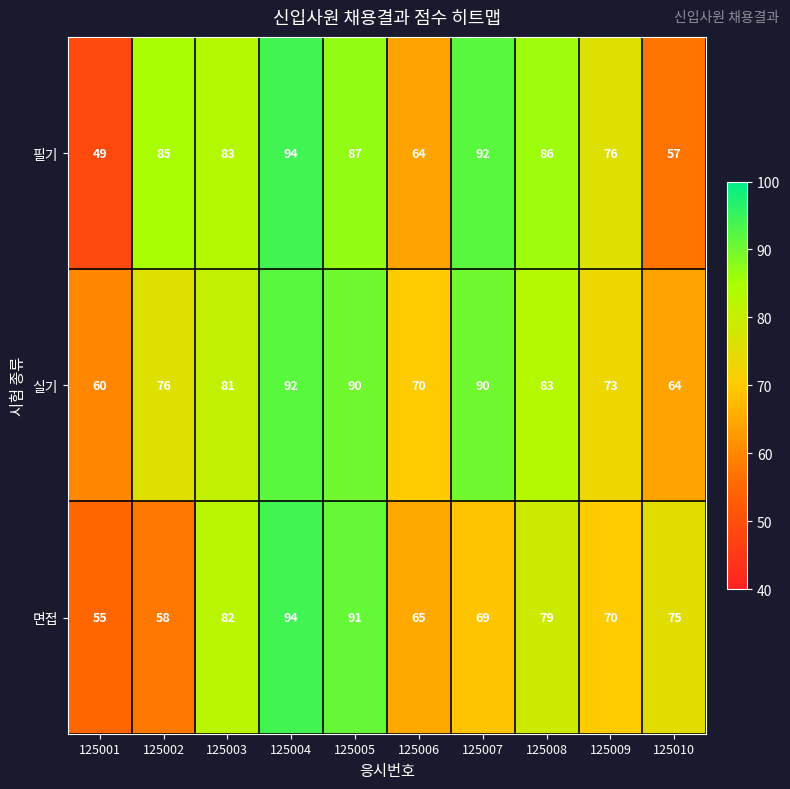

What is the sum of the 면접 values at 125010 and 125003?

157